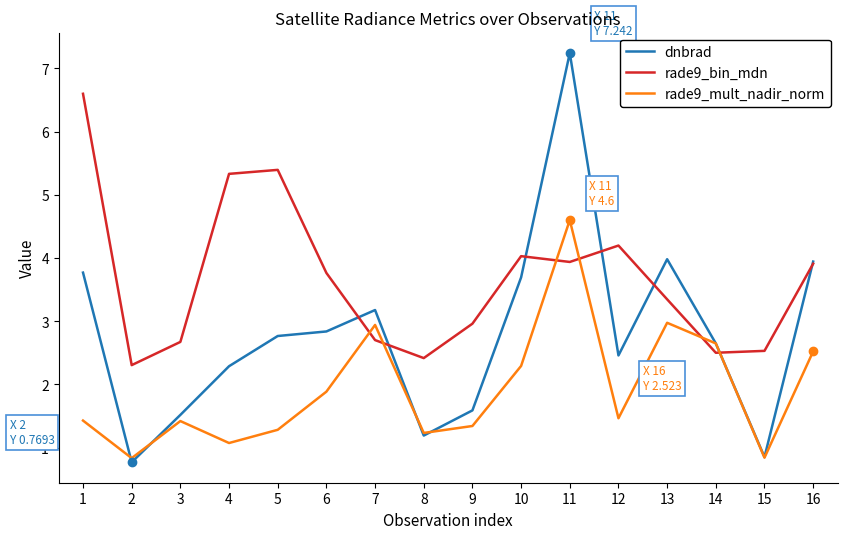

In dnbrad, how many points are lower than both neighbors (excluding endpoints)?

4